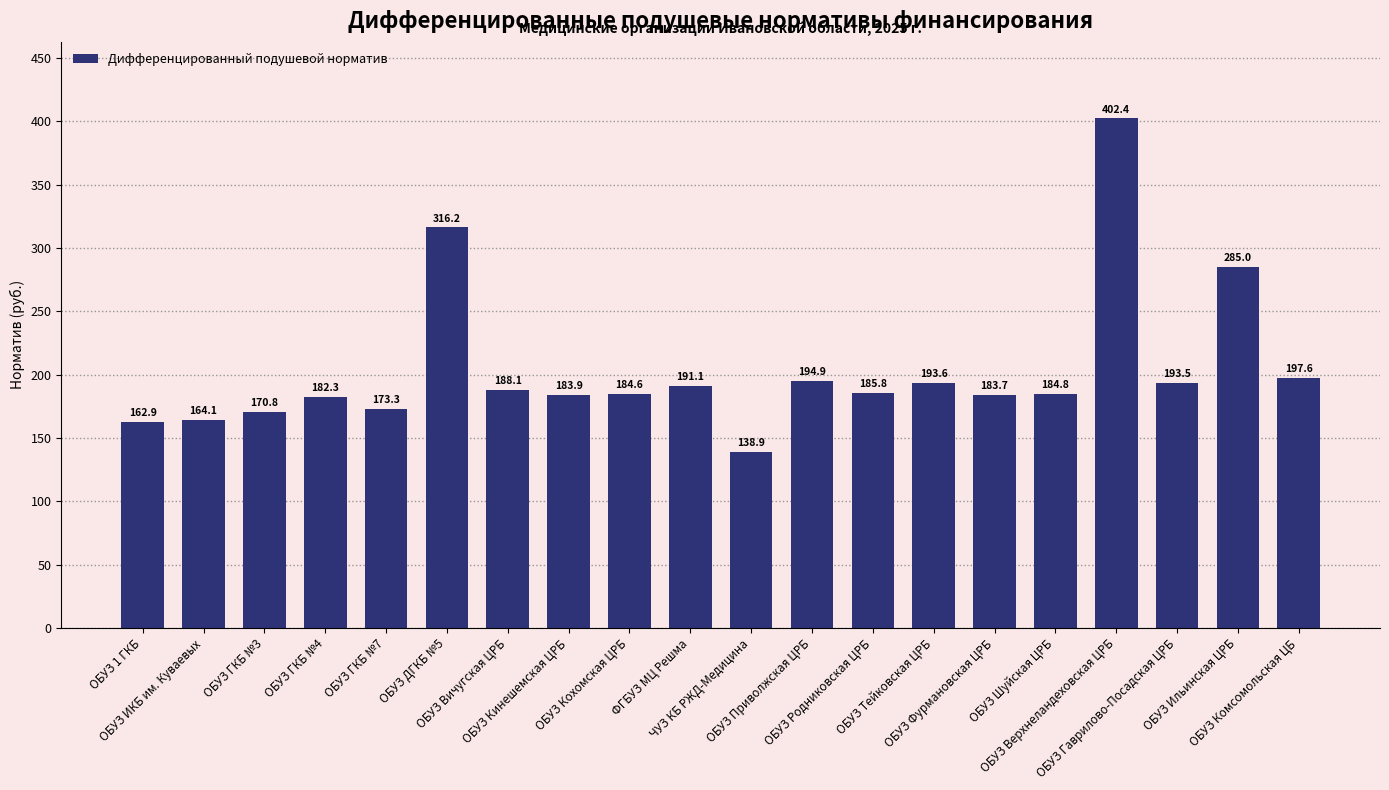

Between ОБУЗ Гаврилово-Посадская ЦРБ and ОБУЗ Комсомольская ЦБ, which is larger?

ОБУЗ Комсомольская ЦБ